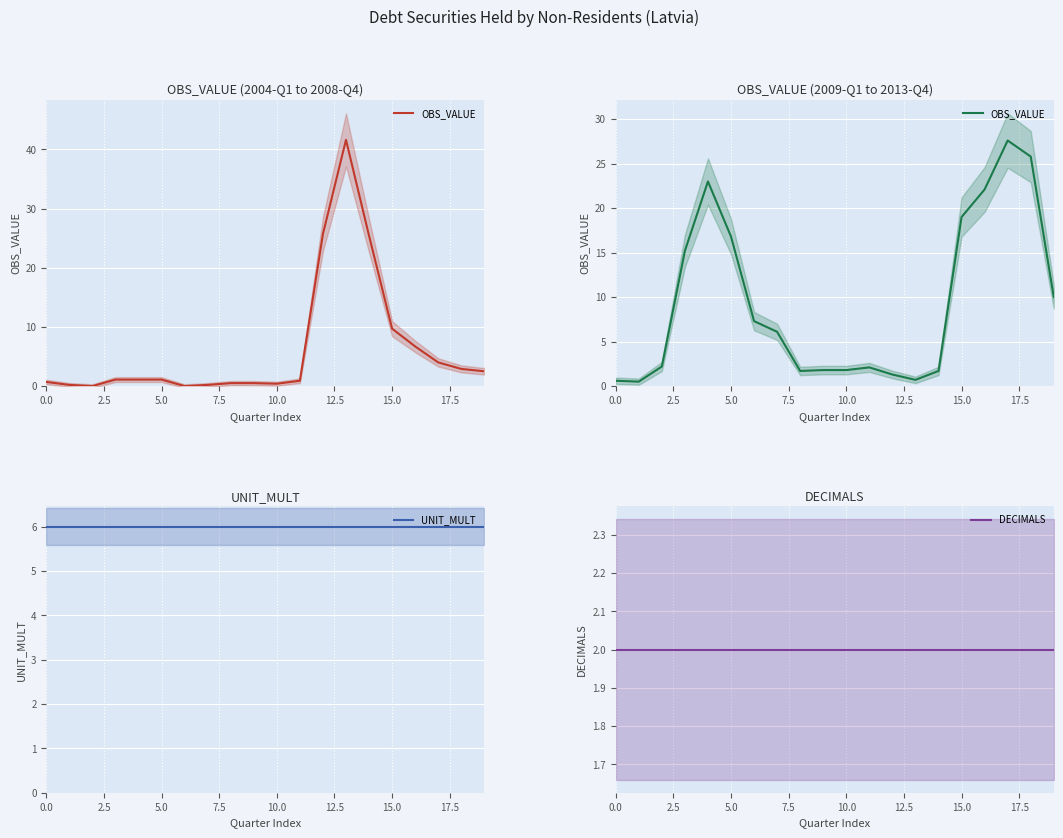

Is it true that OBS_VALUE equals 1.8 at 10?

True